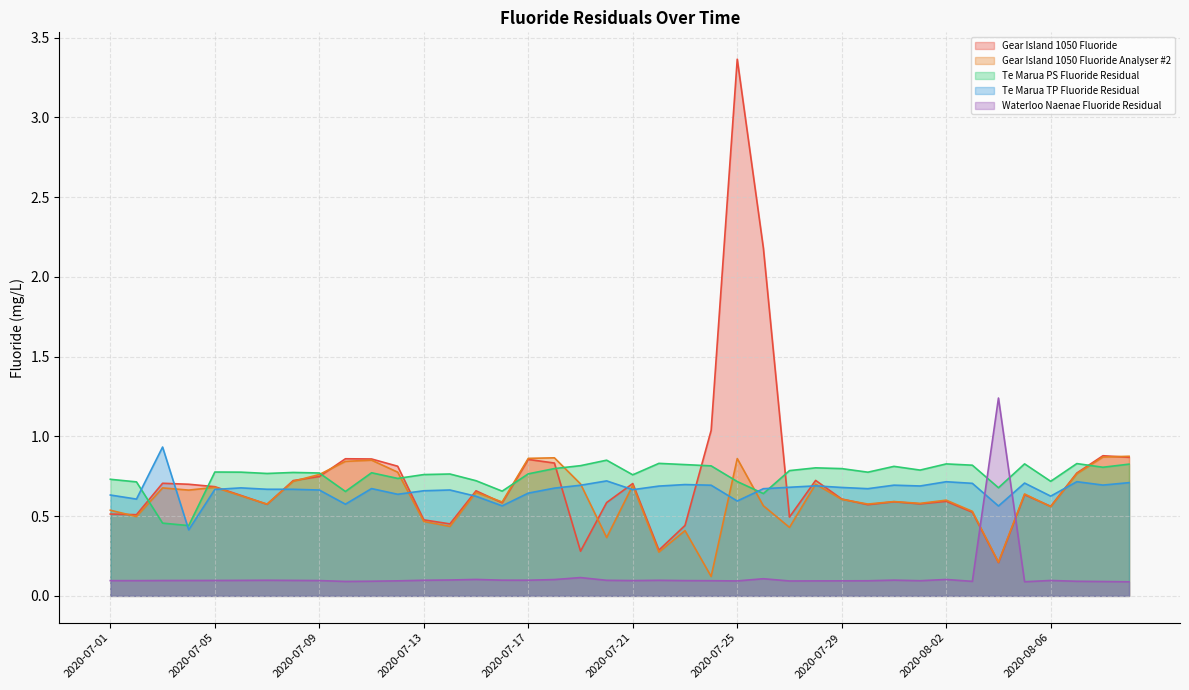

At 2020-07-09, list the series in order from smallest to largest.

Waterloo Naenae Fluoride Residual, Te Marua TP Fluoride Residual, Gear Island 1050 Fluoride, Gear Island 1050 Fluoride Analyser #2, Te Marua PS Fluoride Residual